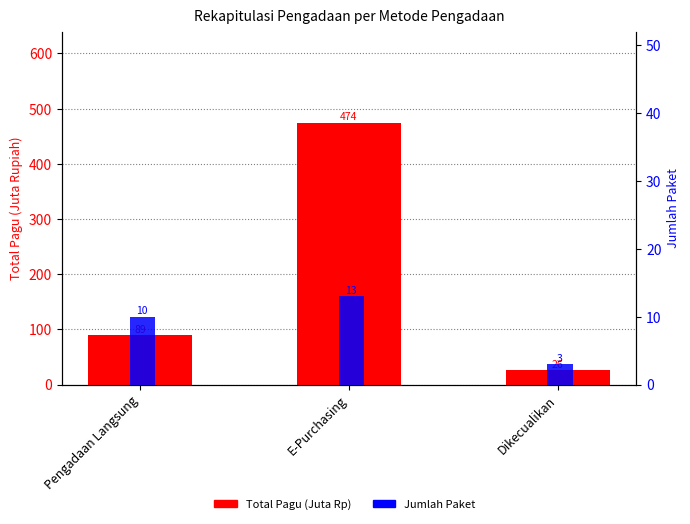

What is the difference between the highest and lowest values at Dikecualikan?

22.7